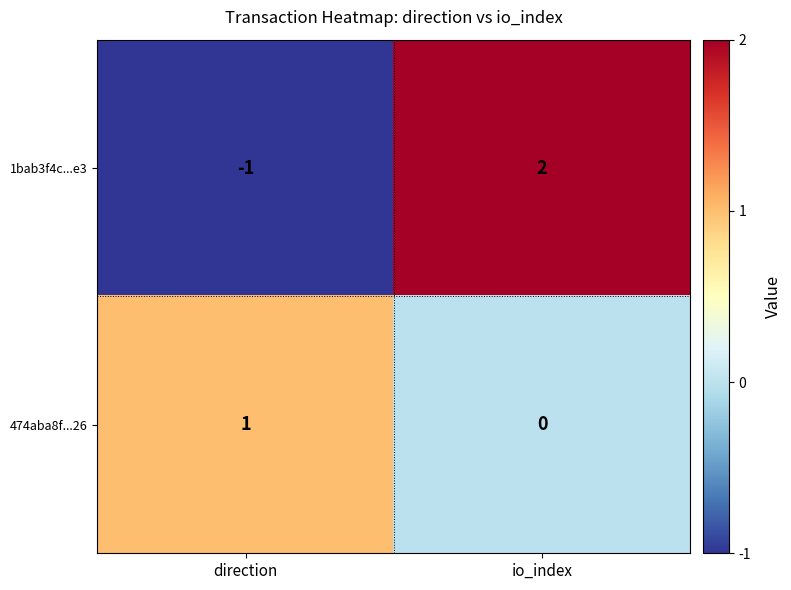

At which category does the chart reach its peak across all series?

io_index